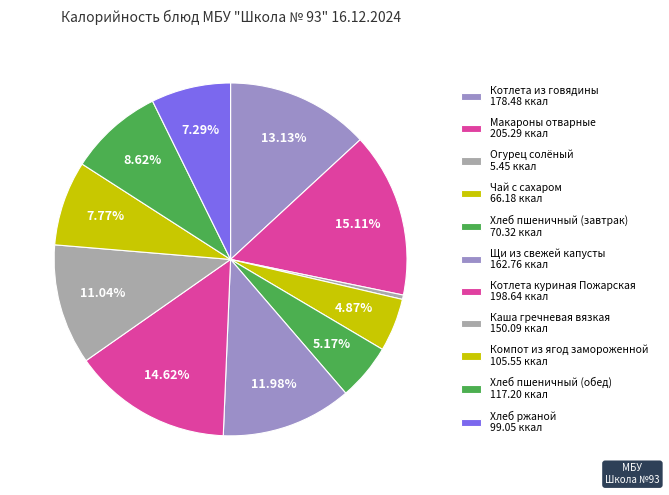

How many segments does this pie chart have?

11